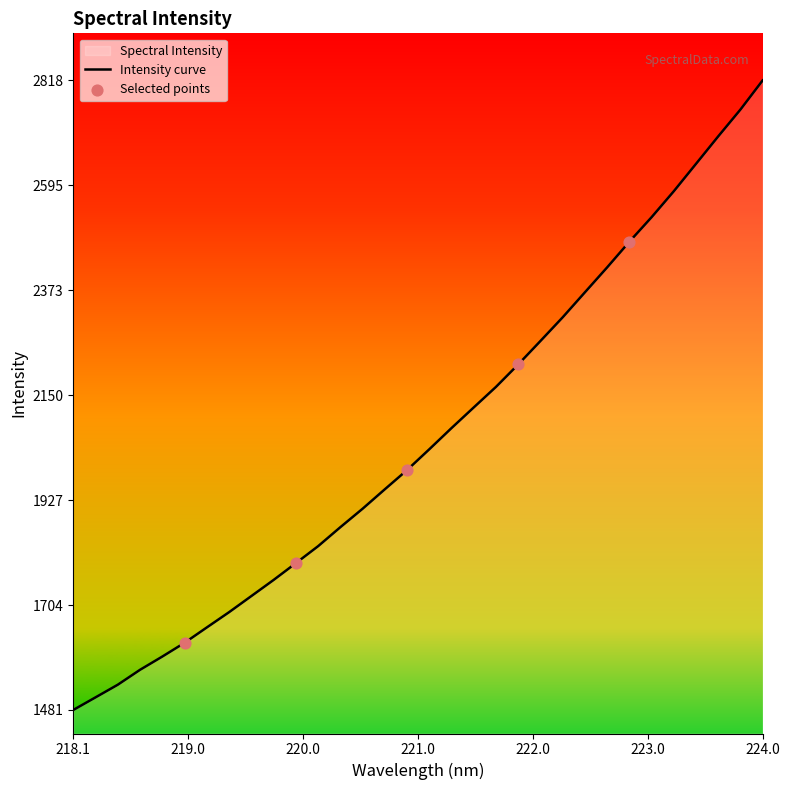

What is the difference between the maximum and minimum values?

1336.9